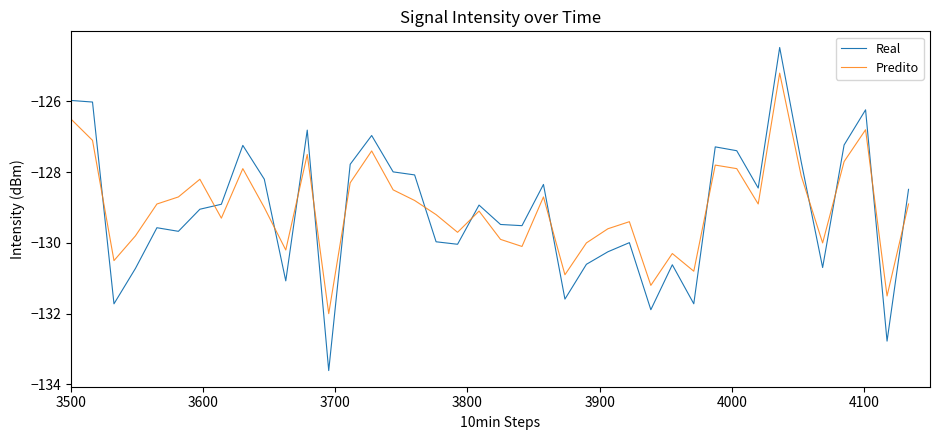

What is the average value of the Real series?

-129.1